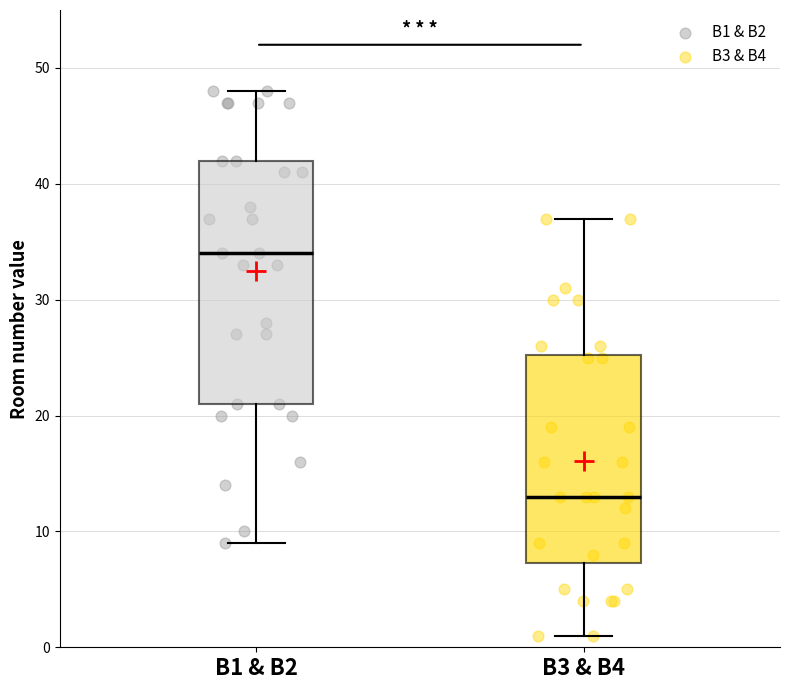

Reading left to right, read every box against the y-axis: the position of its median line, the range the box covers, and the ends of its whiskers. The values are not printed on the chart, so give them approximately, as read against the axis.

B1 & B2: median 34, box 21 to 42, whiskers 9 to 48
B3 & B4: median 13, box 7 to 25, whiskers 1 to 37